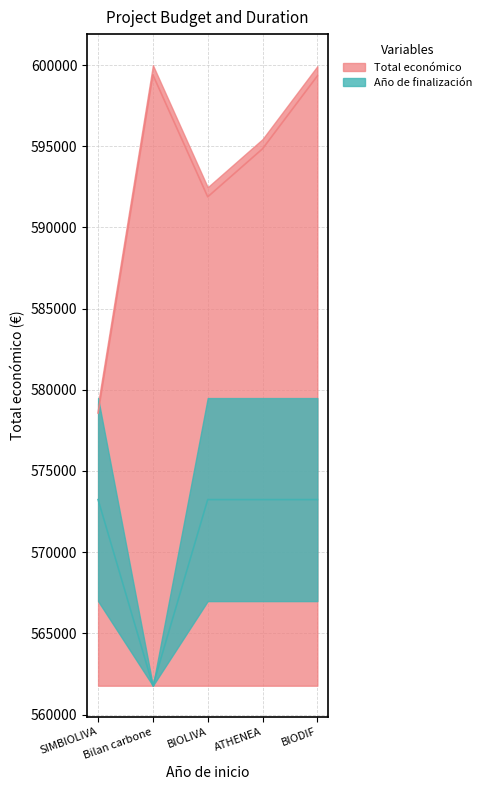

At which label does Total económico first exceed 594840?

Bilan carbone